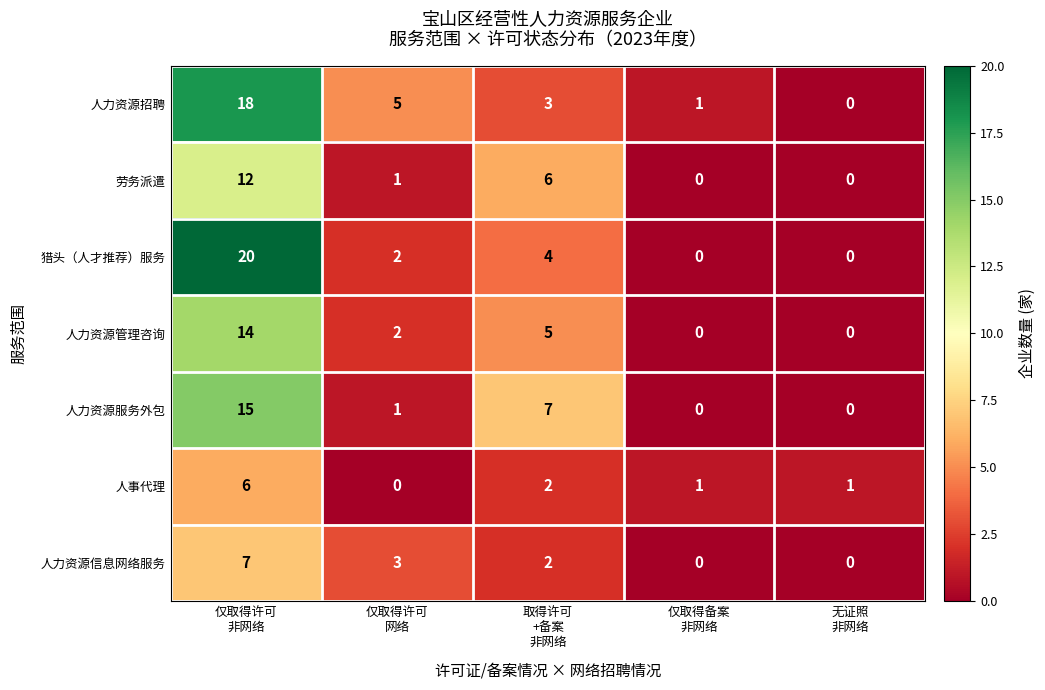

Which series has the largest total across all categories?

人力资源招聘